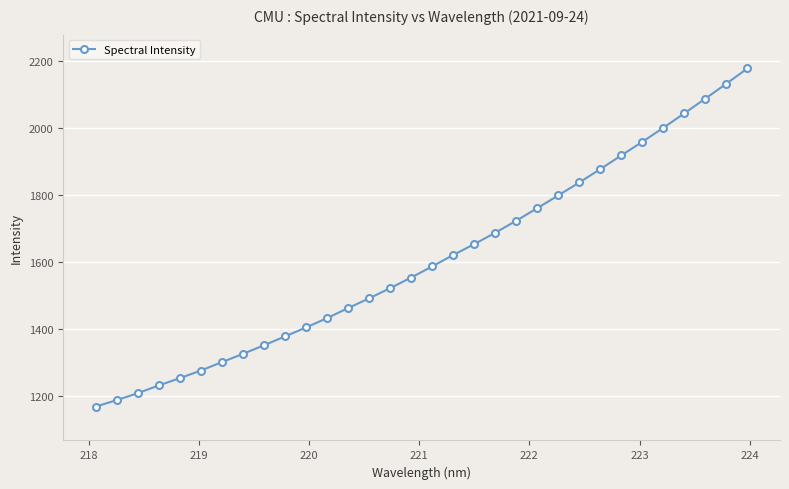

How many categories are shown in the chart?

32